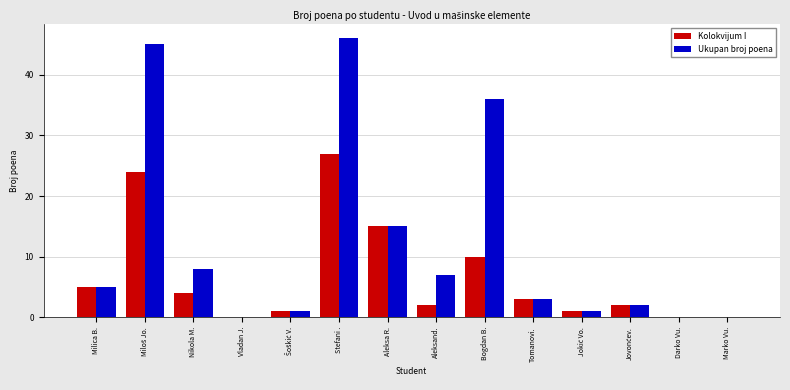

Where is Kolokvijum I nearest to the value 13?

Aleksa R.